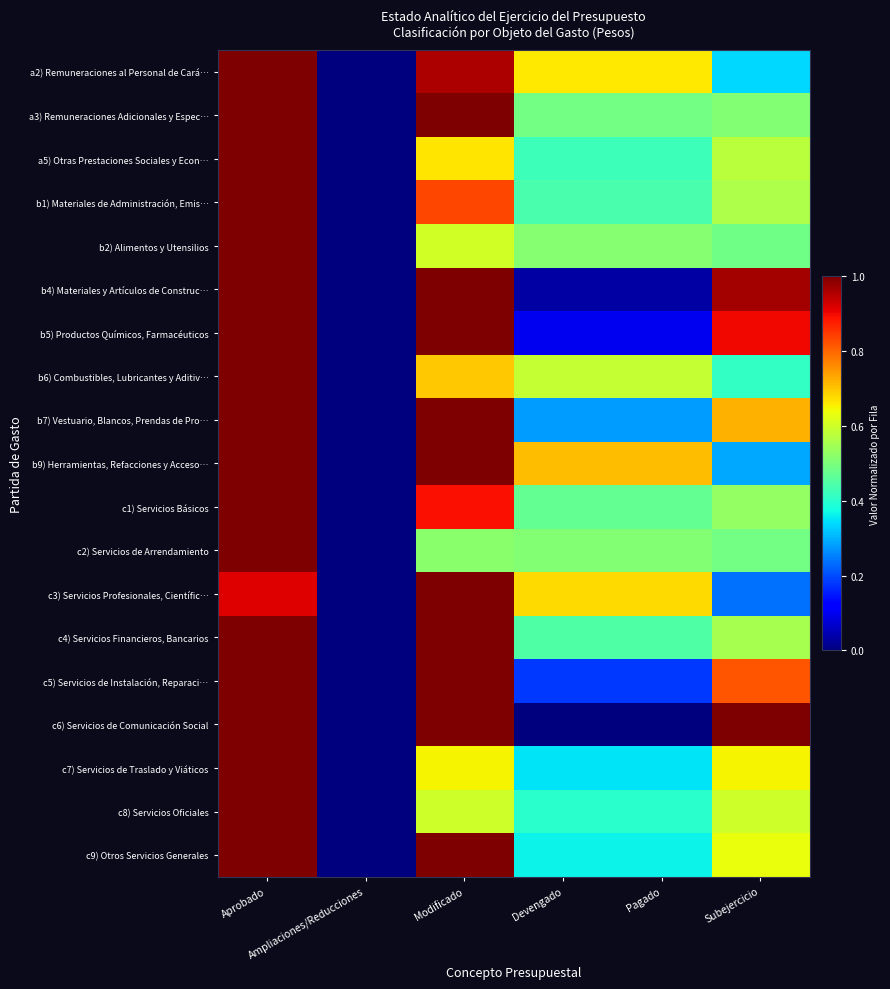

At how many categories does at least one series exceed 0?

5